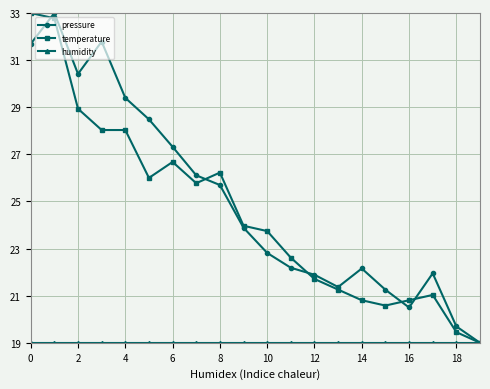

At how many categories does at least one series exceed 27?

7